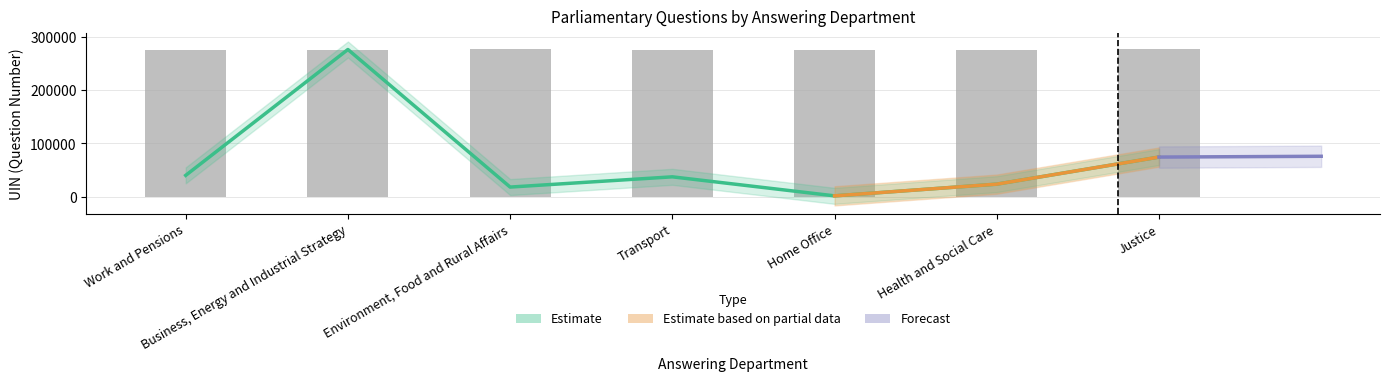

What is the value of the Answering Dept ID bar at the 3rd from the left?

17839.9